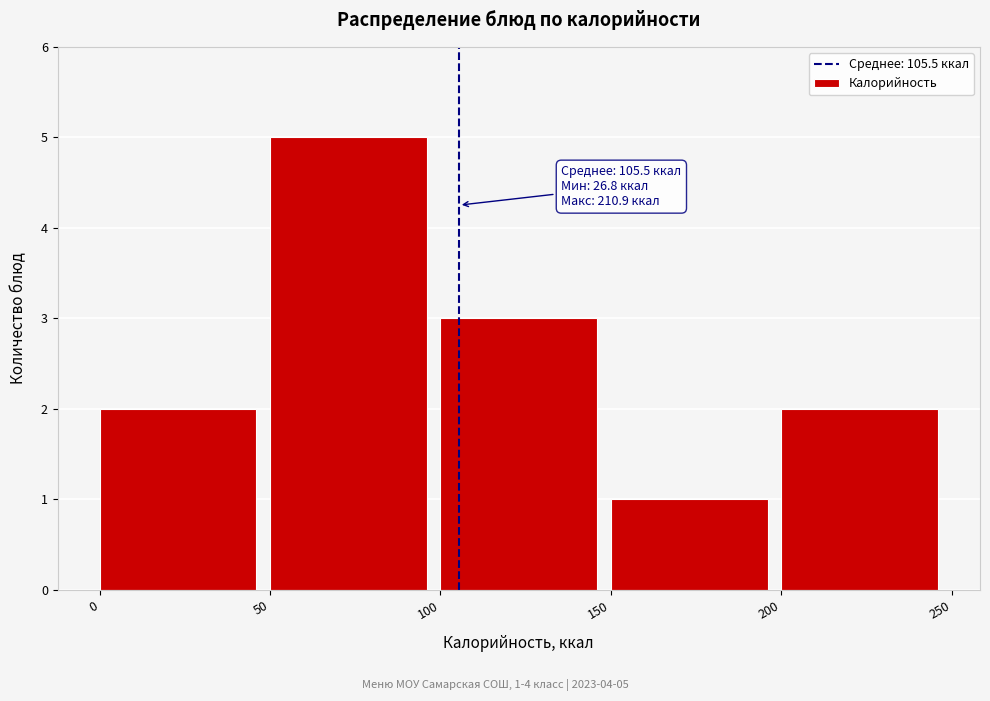

Over which range of the x-axis is the bar tallest?

50 to 100